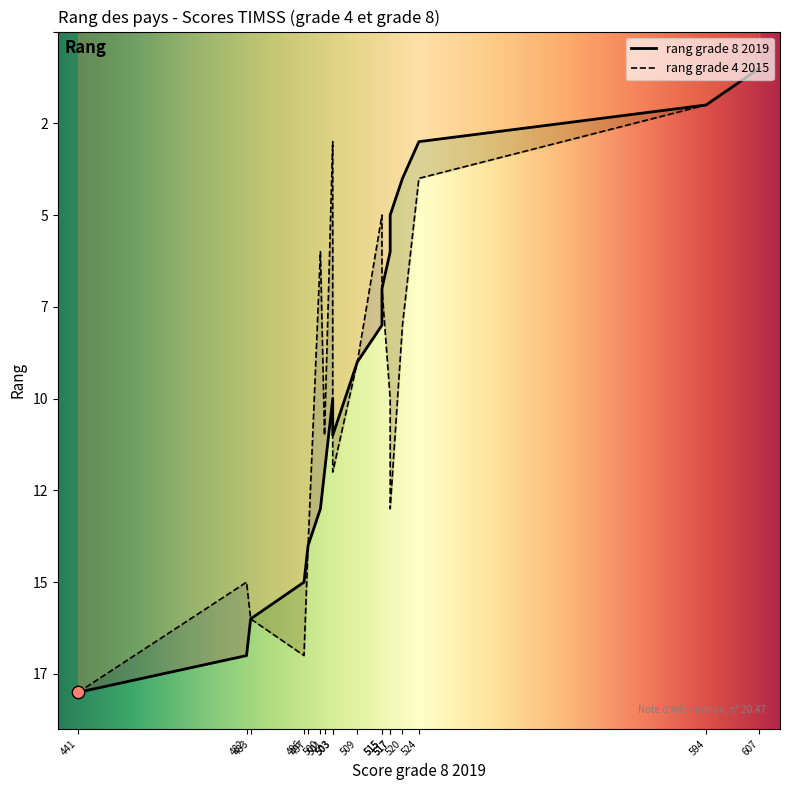

Between 517 and 497, which is larger?

497